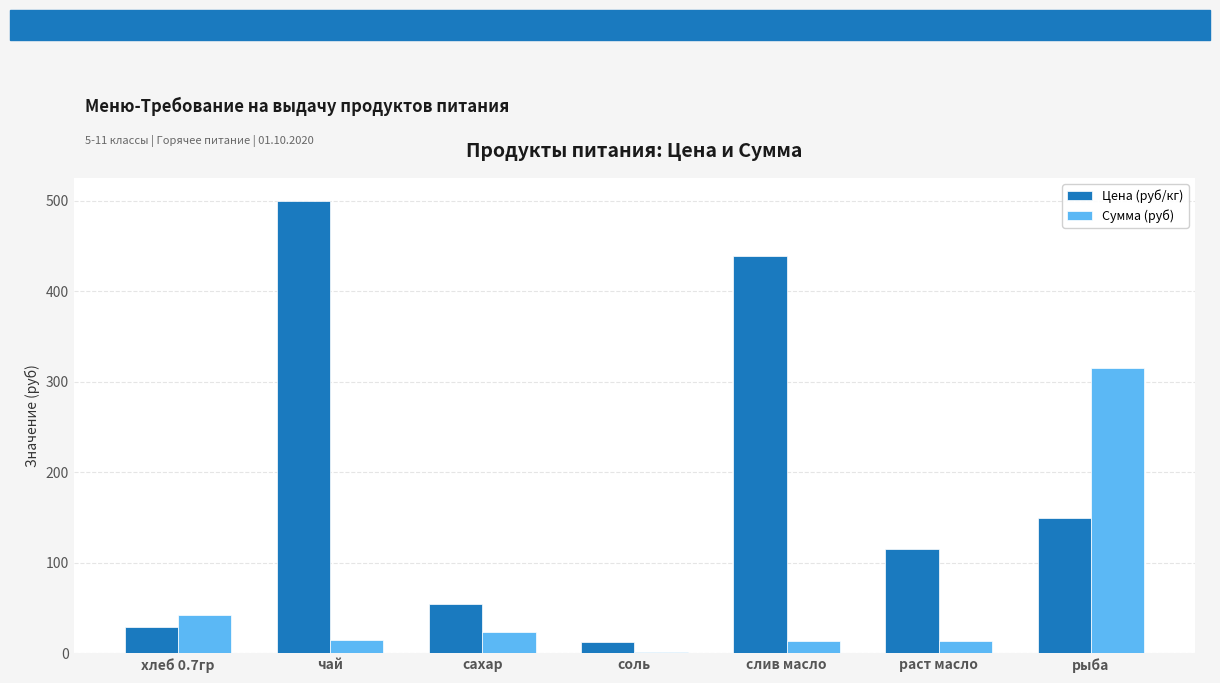

How many groups of bars are there?

7